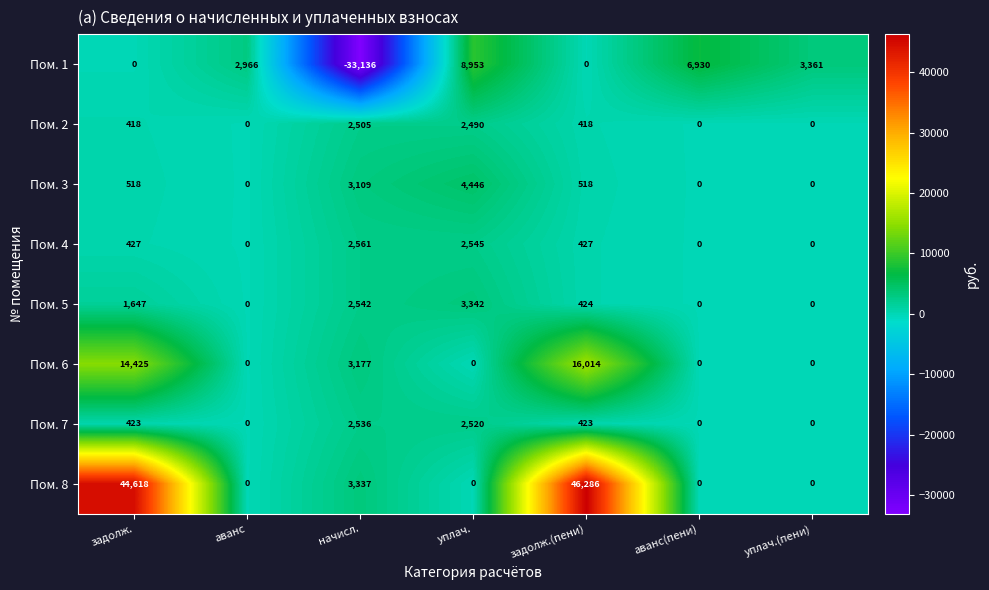

What is the spread (max minus min) of values at уплач.(пени)?

3361